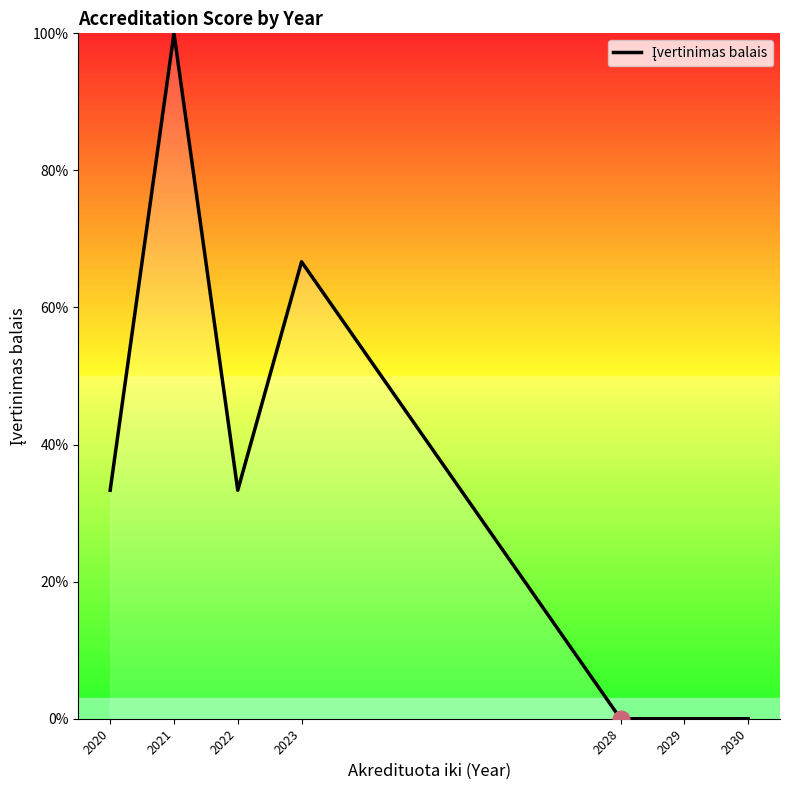

The chart shows a value of 46.6 at 2030. True or false?

False